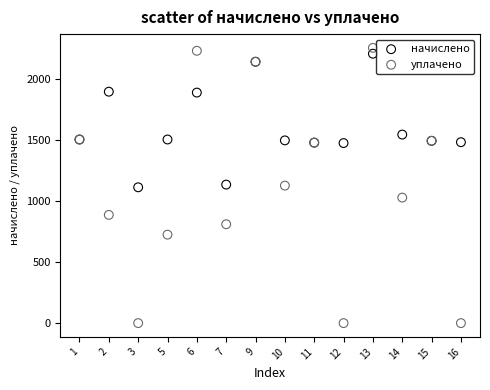

Which series reaches the minimum Y coordinate?

уплачено